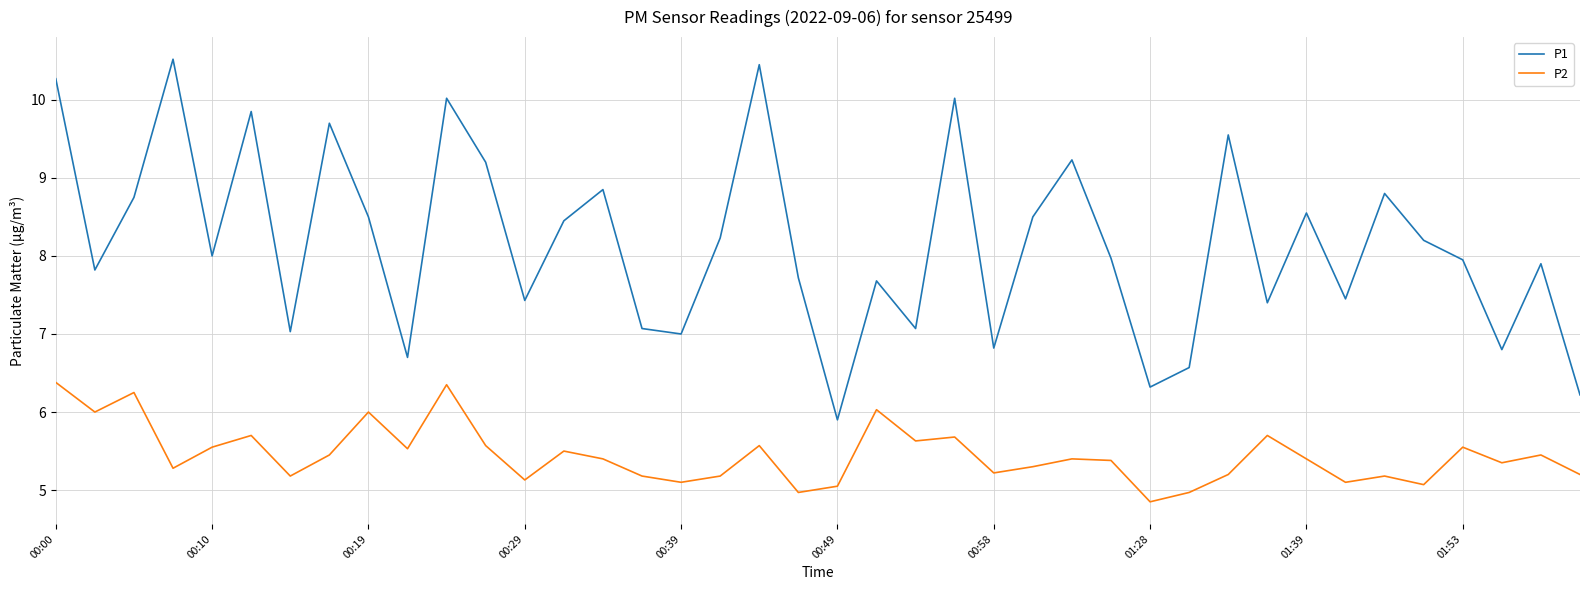

What is the difference between the maximum and minimum values in the P2 series?

1.5